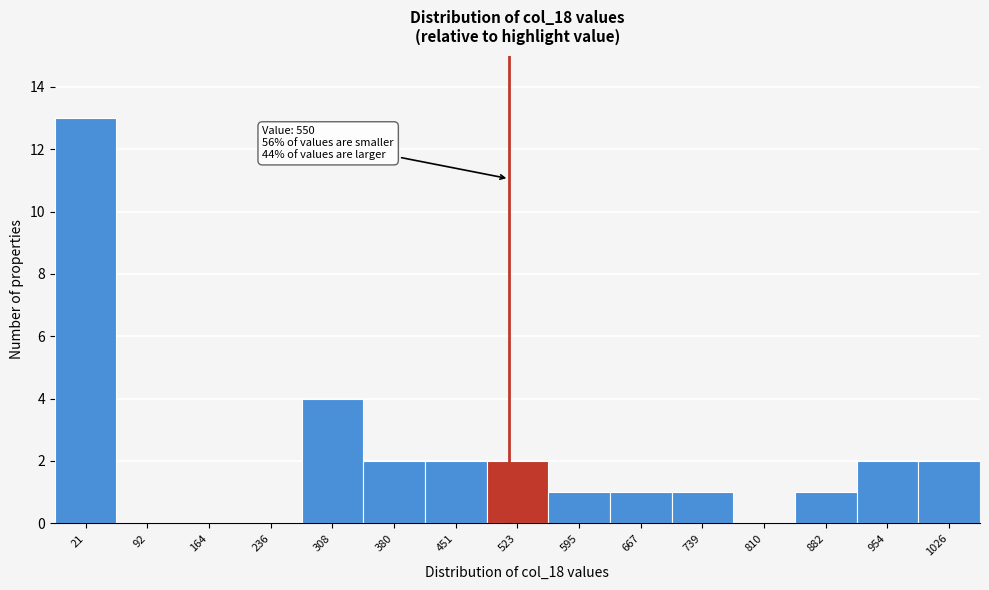

Reading left to right, extract all data points from this chart.

21=13	92=0	164=0	236=0	308=4	380=2	451=2	523=2	595=1	667=1	739=1	810=0	882=1	954=2	1026=2